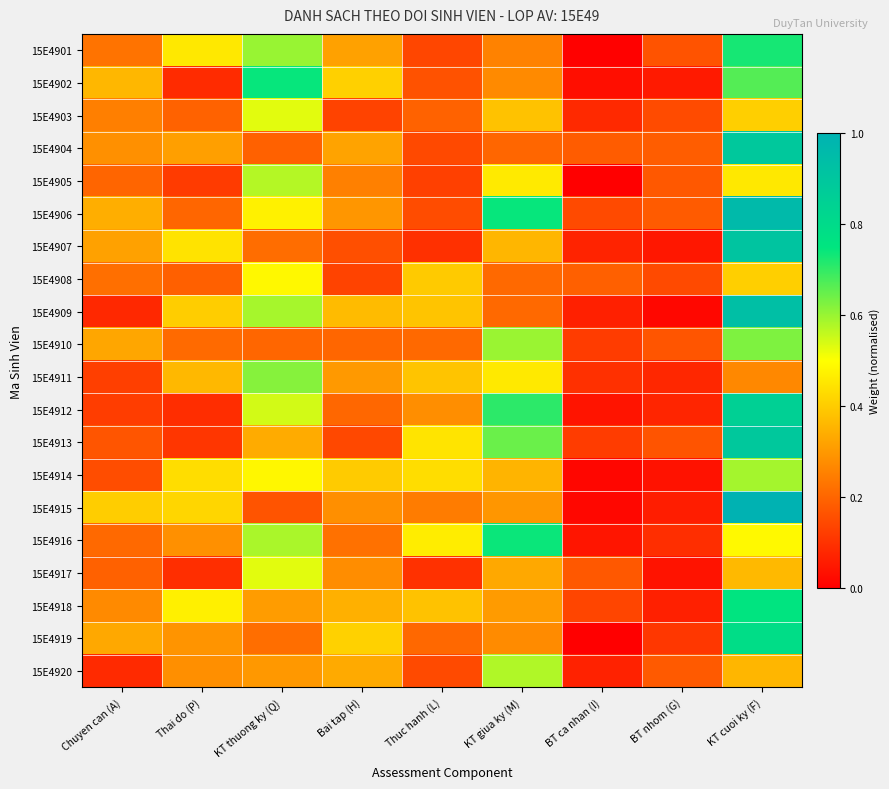

Which series has the largest total across all categories?

15E4906